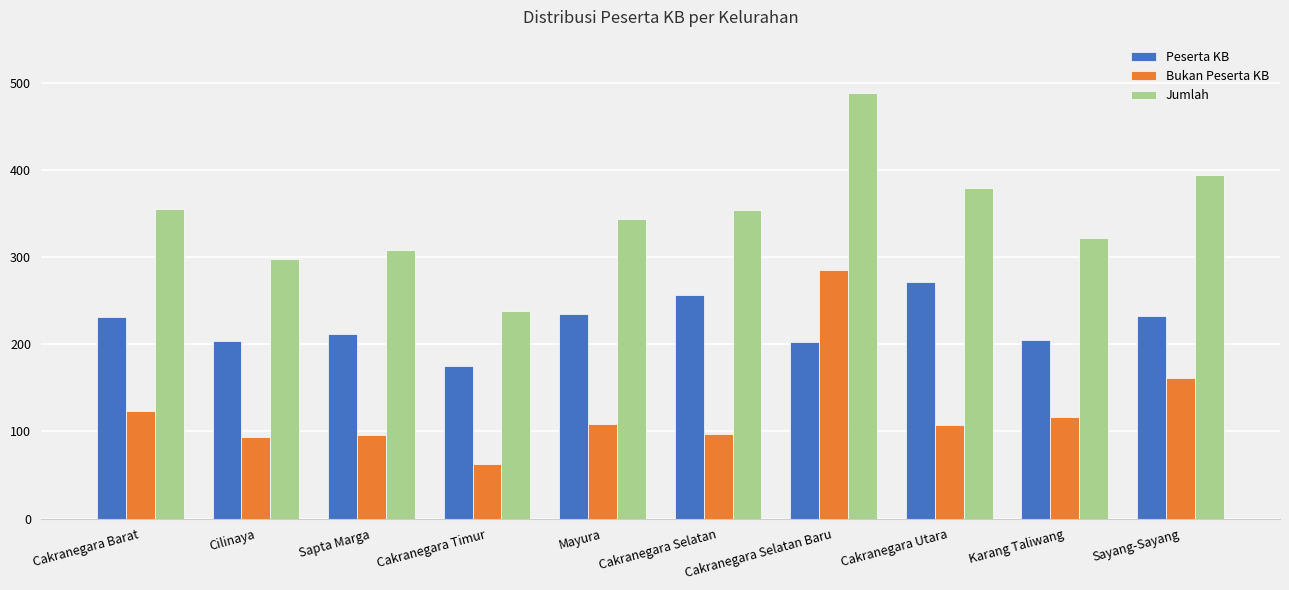

How many distinct data groups are displayed?

3